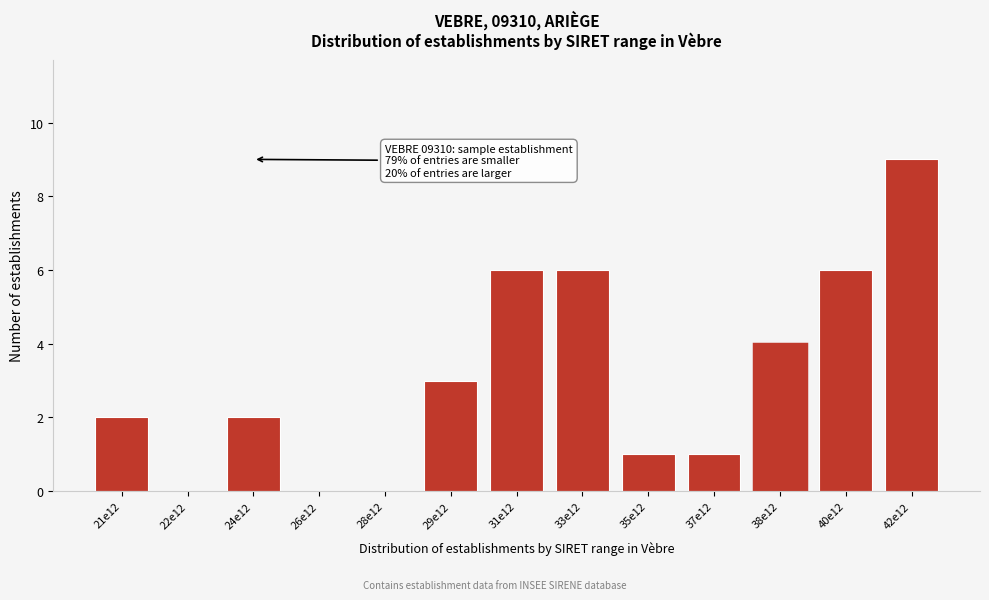

Reading left to right, list all the values displayed in this chart.

21e12=2	22e12=0	24e12=2	26e12=0	28e12=0	29e12=3	31e12=6	33e12=6	35e12=1	37e12=1	38e12=4	40e12=6	42e12=9